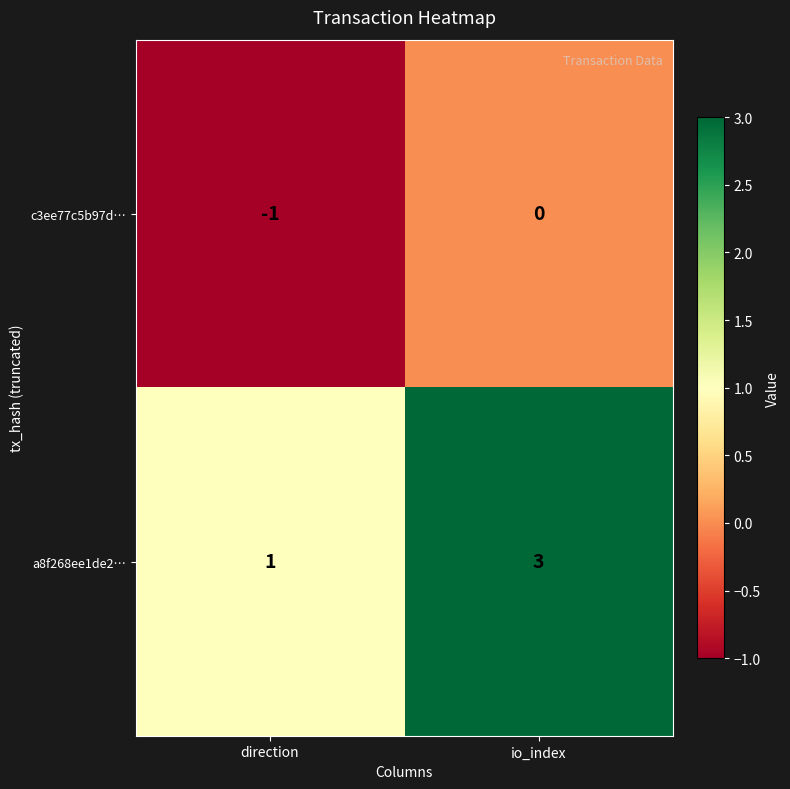

At which category is the sum across all series the highest?

io_index